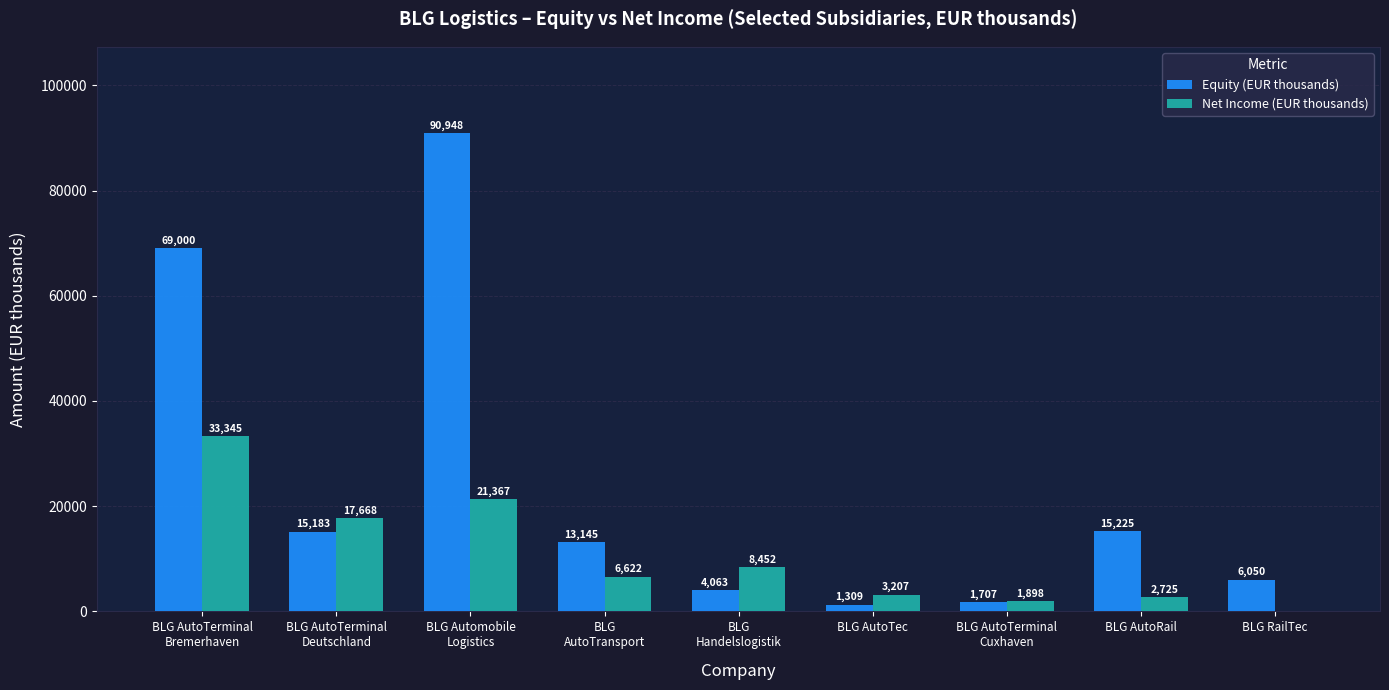

Where does the Net Income (EUR thousands) series first go above 6622?

BLG AutoTerminal
Bremerhaven